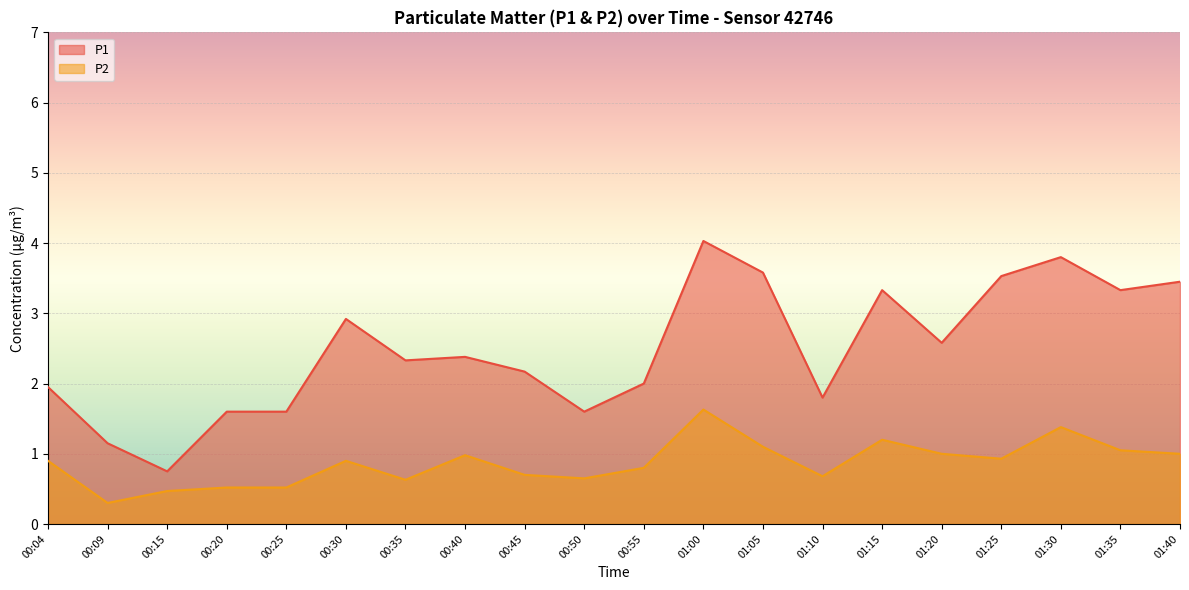

List the series in order of their peak value, highest first.

P1, P2